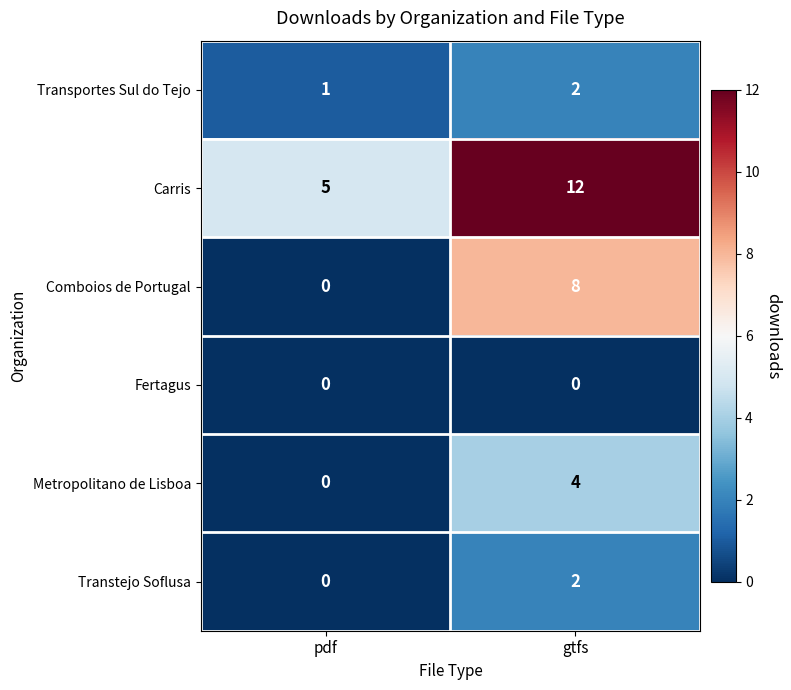

What is the spread (max minus min) of values at gtfs?

12